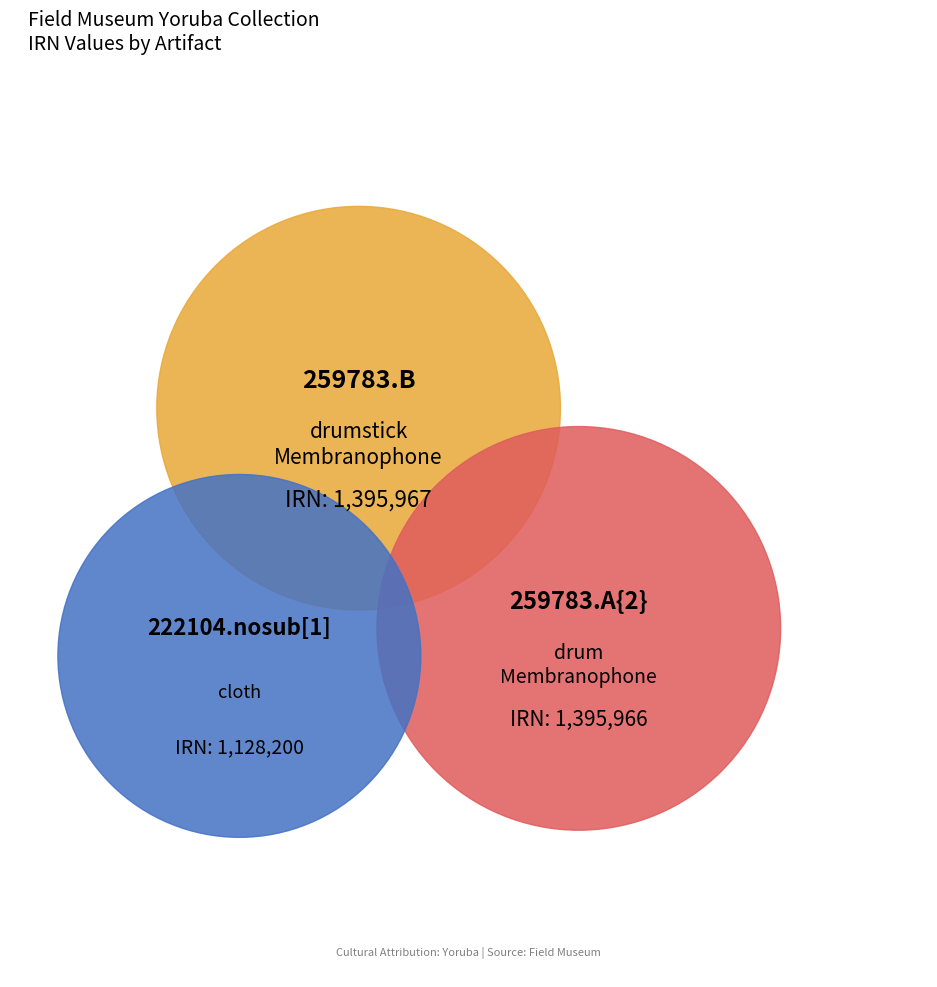

Rank the categories by value from highest to lowest.

259783.B
drumstick, 259783.A{2}
drum, 222104.nosub[1]
cloth